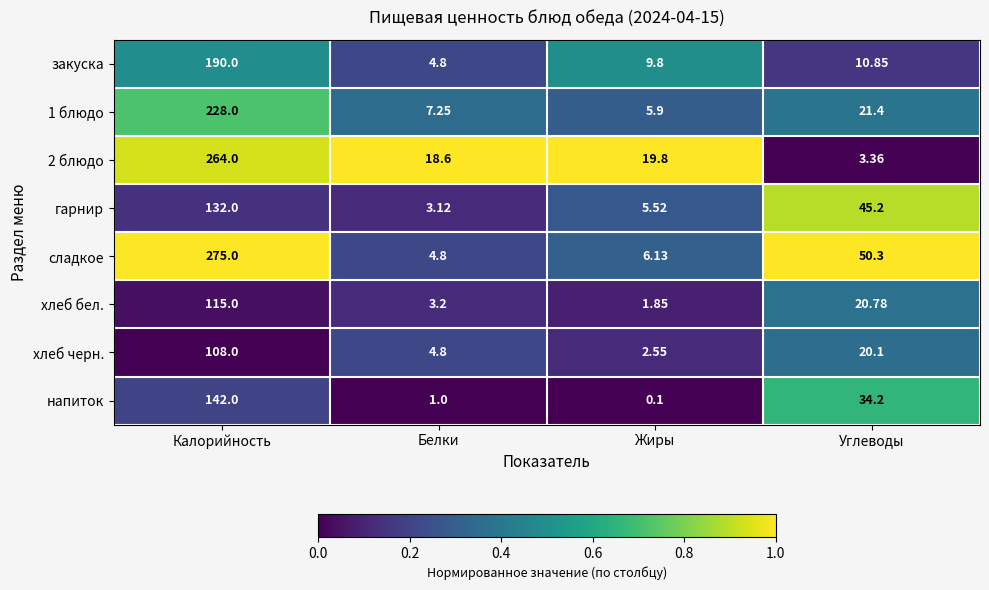

How many distinct data groups are displayed?

8